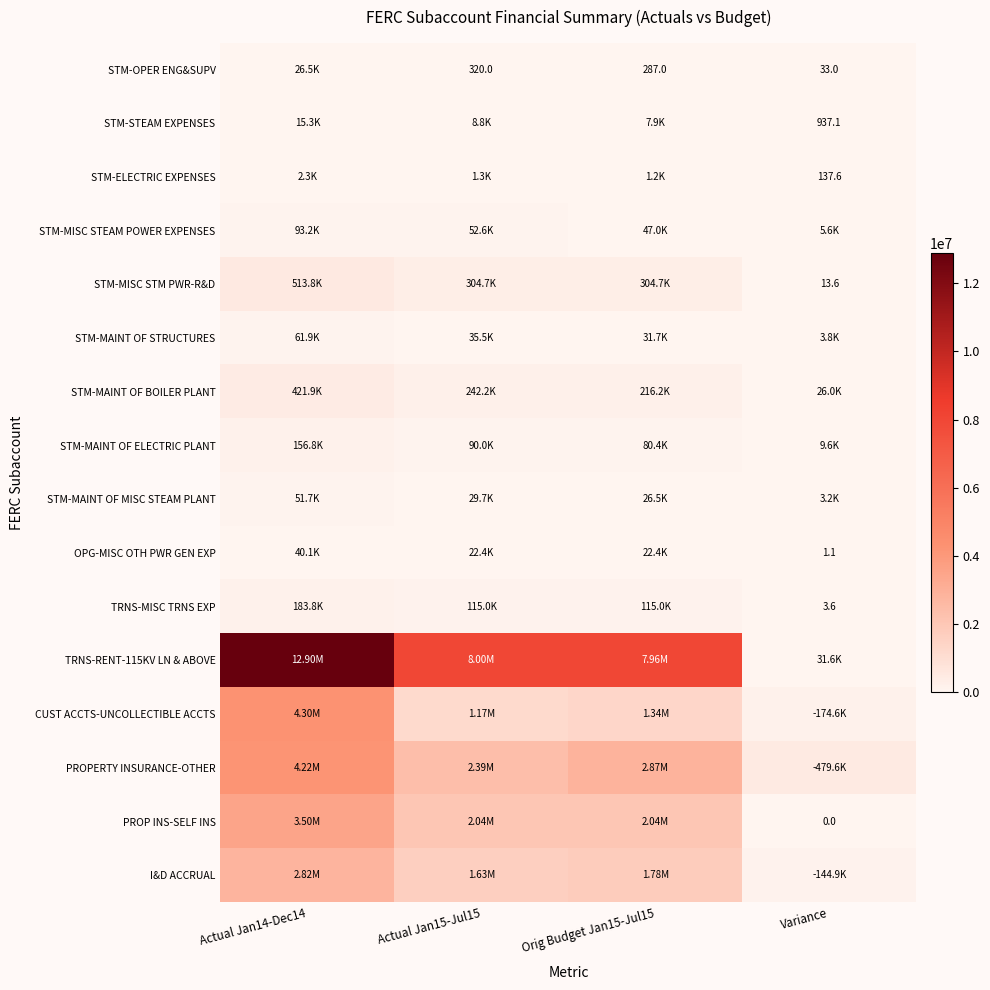

Which series changed the most between Actual Jan14-Dec14 and Variance?

TRNS-RENT-115KV LN & ABOVE